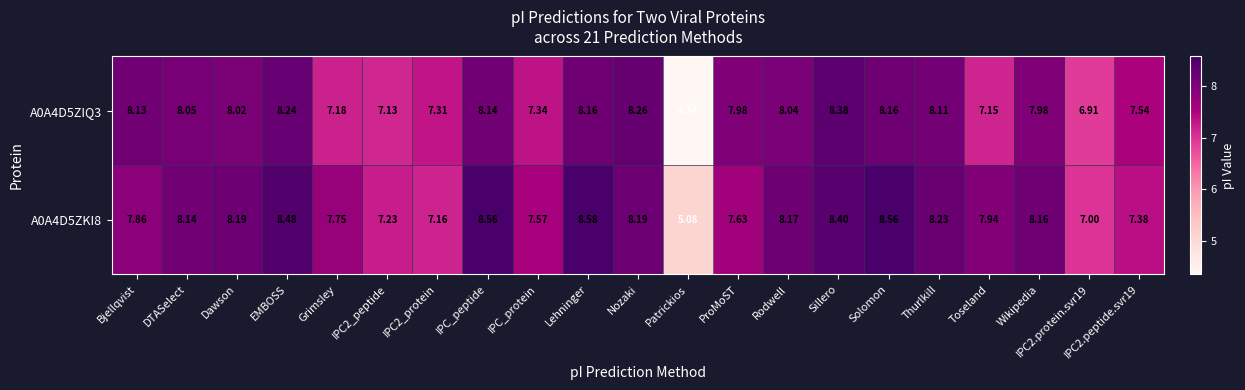

Is the value of A0A4D5ZIQ3 at DTASelect greater than the value of A0A4D5ZKI8 at Dawson?

No